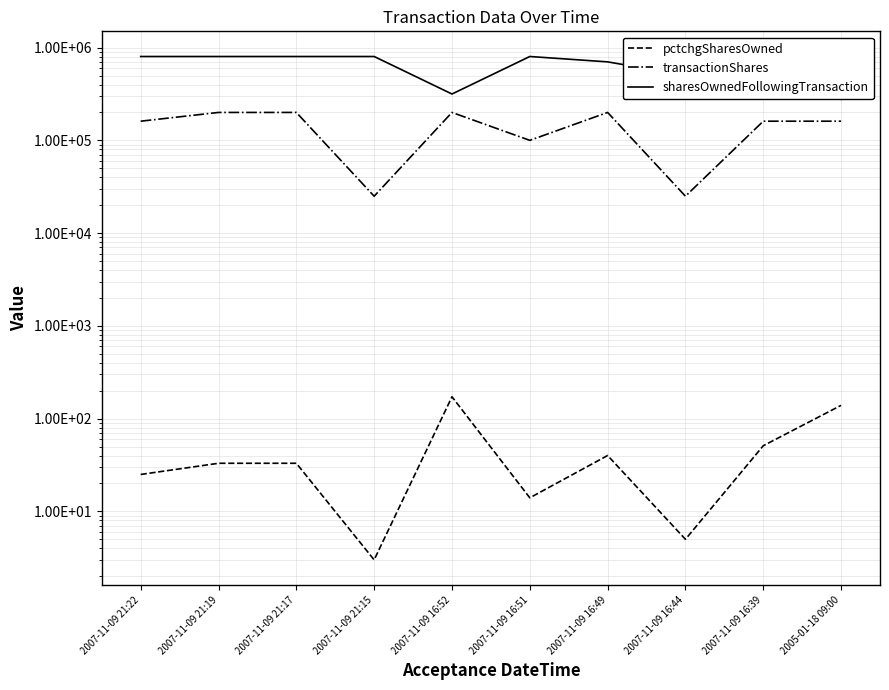

How many transactionShares values are between 100000 and 200000?

8